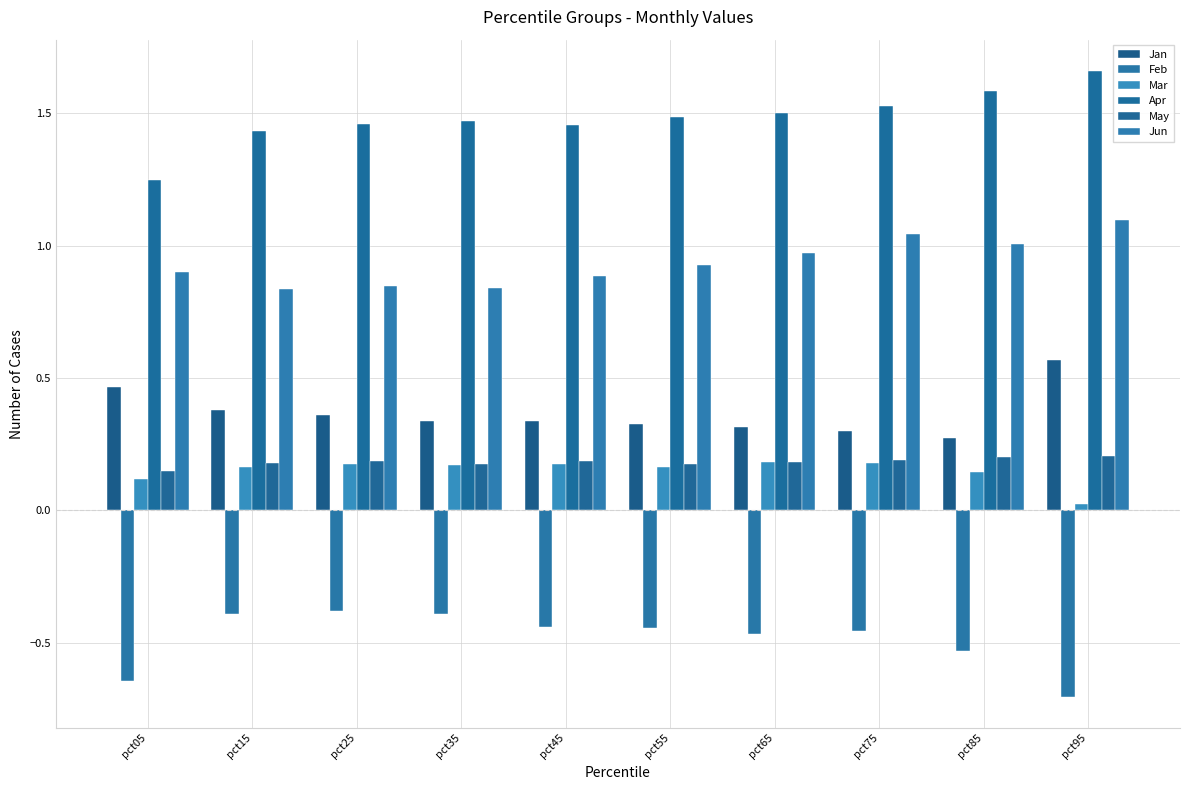

Count the Mar values in the range 0 to 1.

10